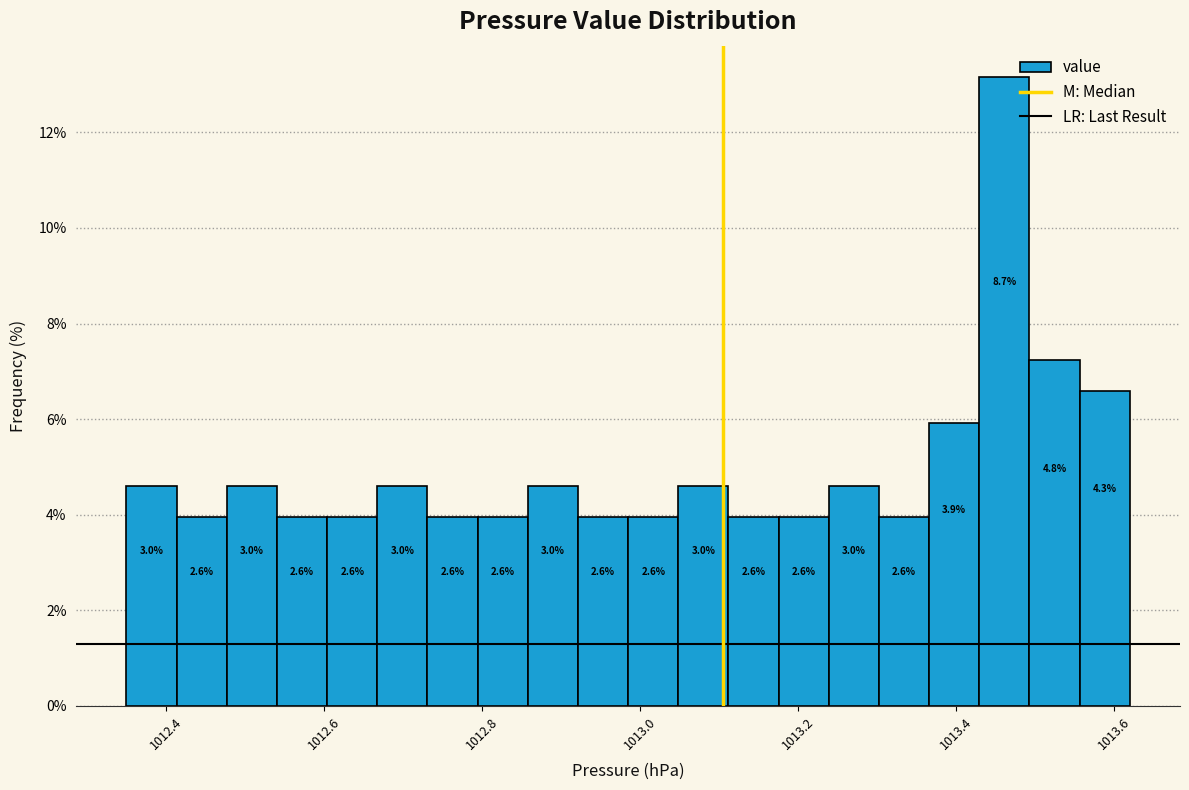

Read against the x-axis, roughly where is the centre of the tallest bar?

1013.46